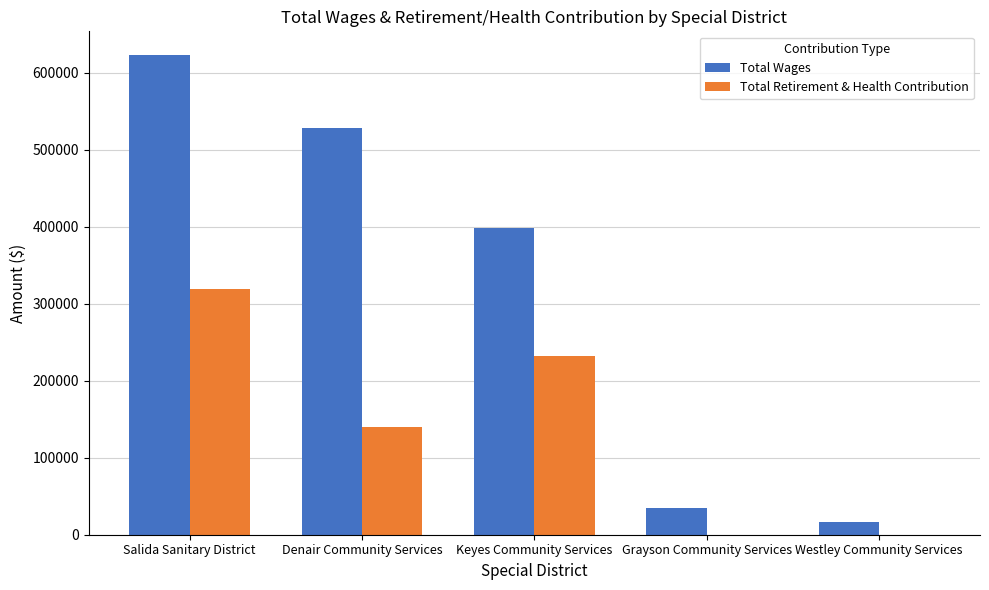

At which label does Total Retirement & Health Contribution reach its peak?

Salida Sanitary District